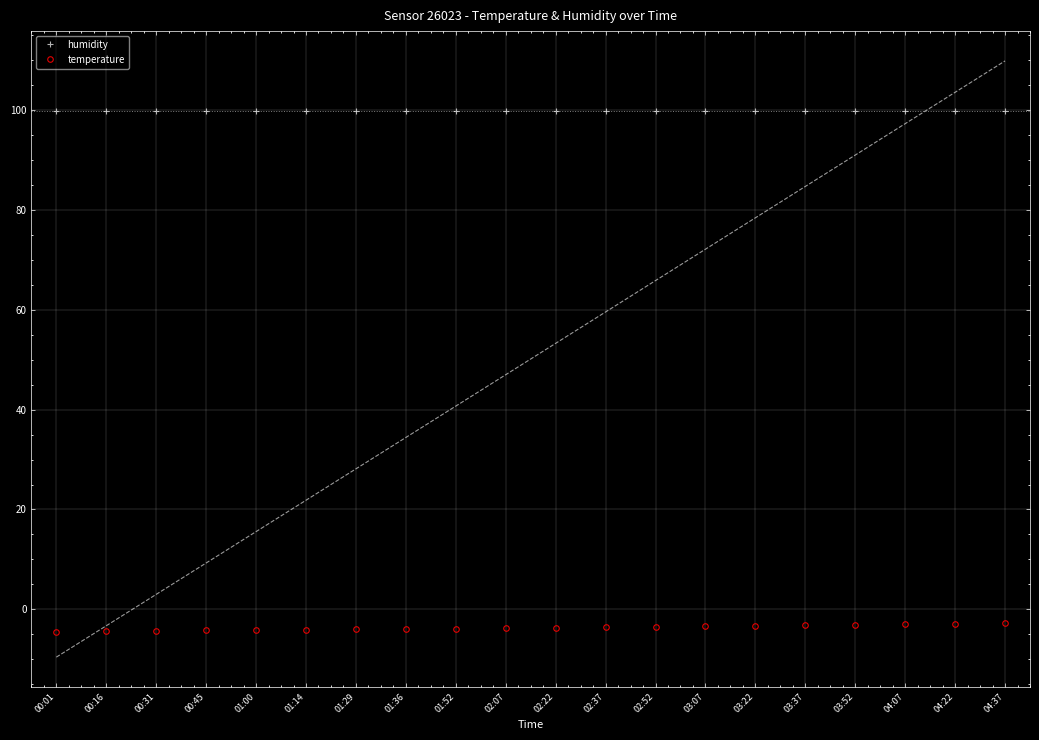

True or false: temperature has a value of -3.3 at 03:22.

True